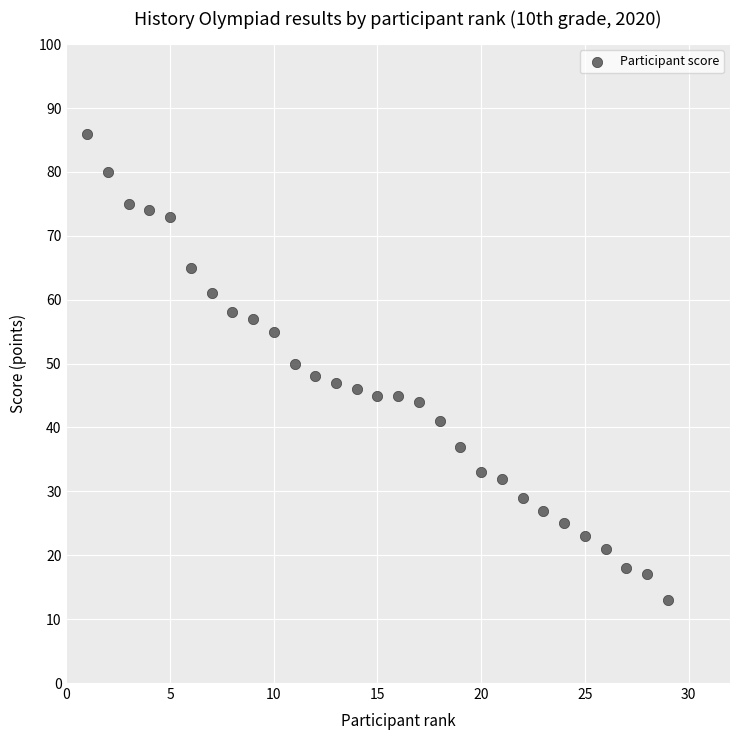

What is the range of X values (max minus min)?

28